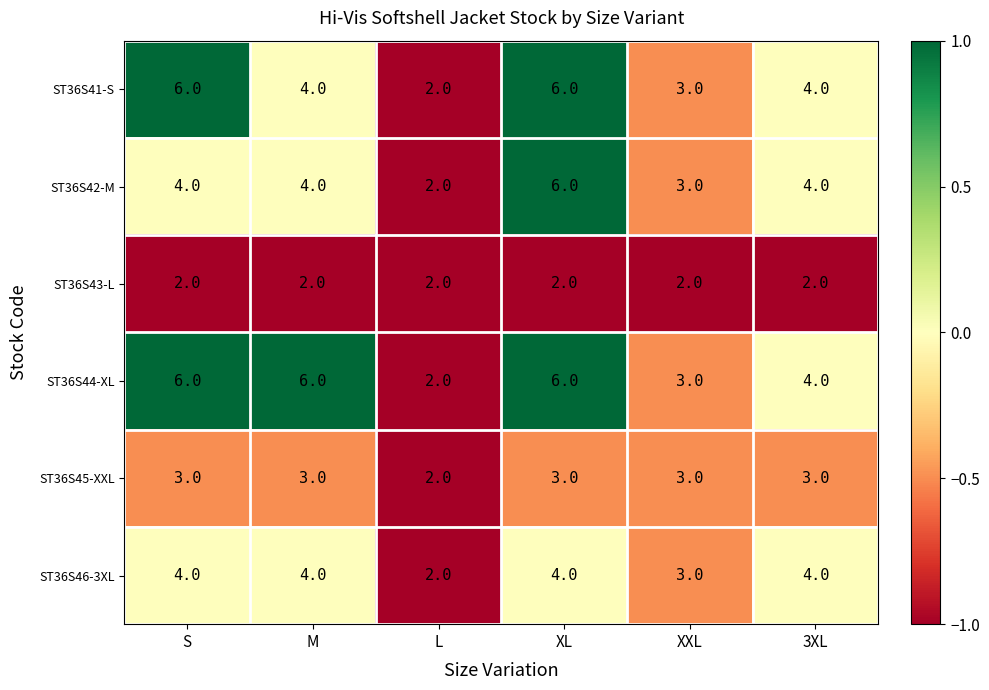

How many distinct data groups are displayed?

6